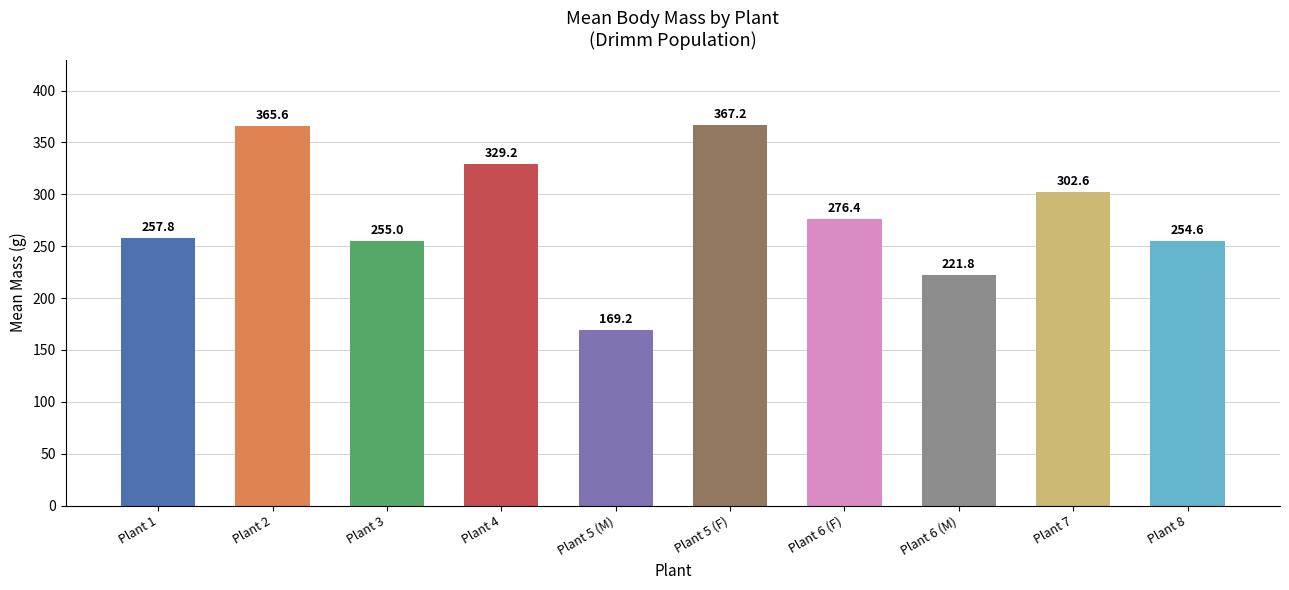

Rank the categories by value from lowest to highest.

Plant 5 (M), Plant 6 (M), Plant 8, Plant 3, Plant 1, Plant 6 (F), Plant 7, Plant 4, Plant 2, Plant 5 (F)